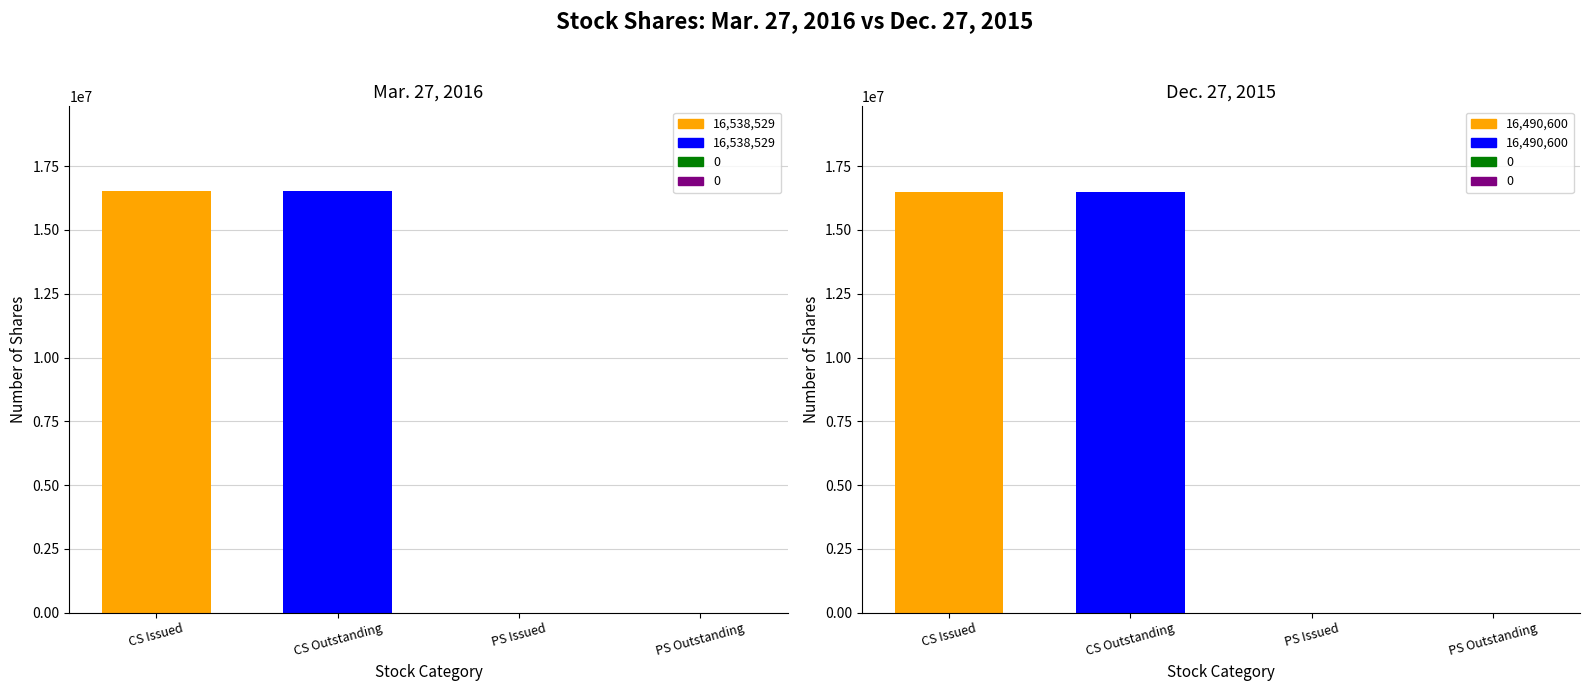

Which series has the largest total across all categories?

Mar. 27, 2016